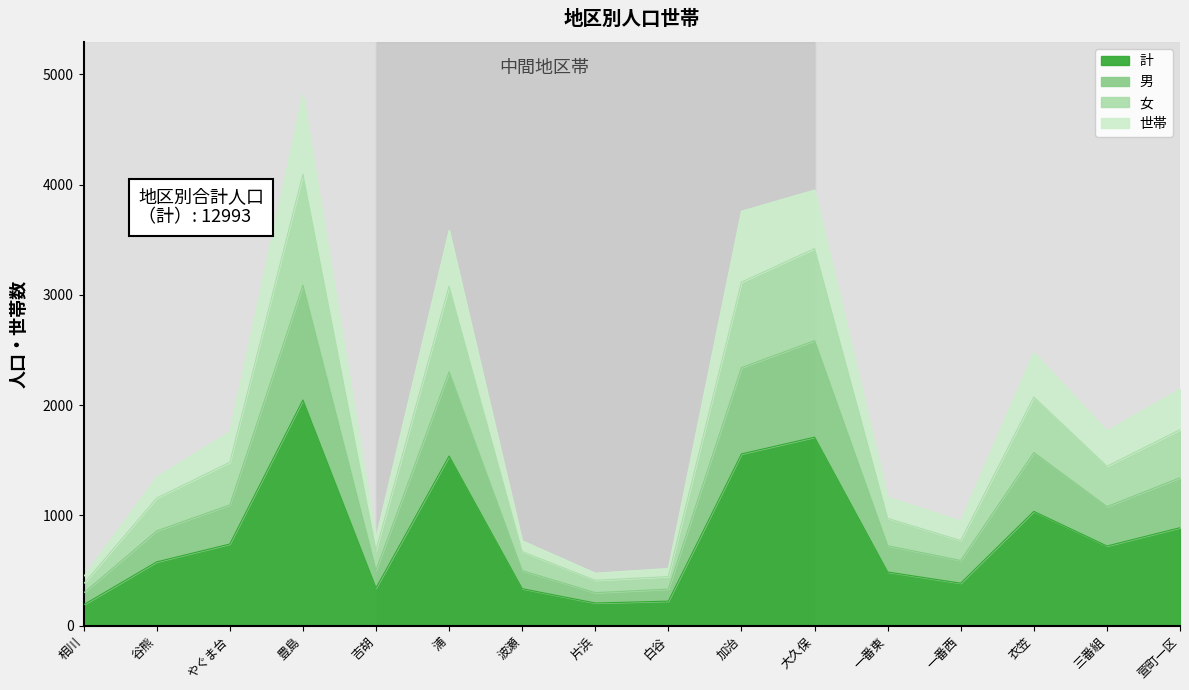

In 男, how many points are higher than both neighbors (excluding endpoints)?

4